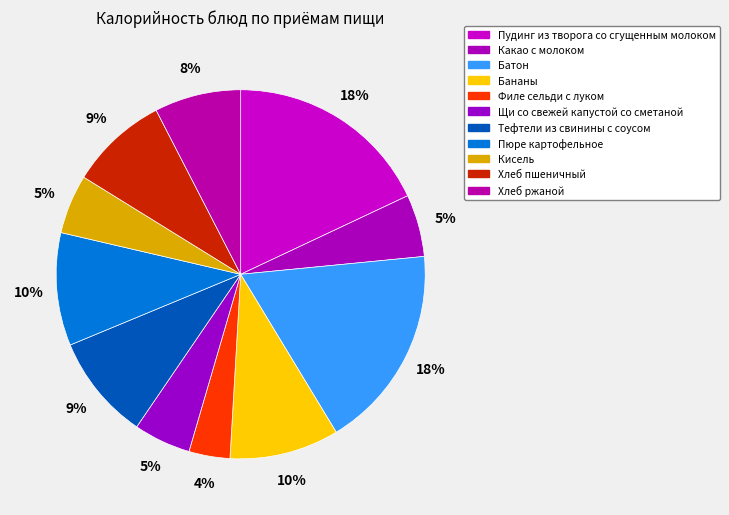

Is it true that Филе сельди с луком is 1% of the pie?

False